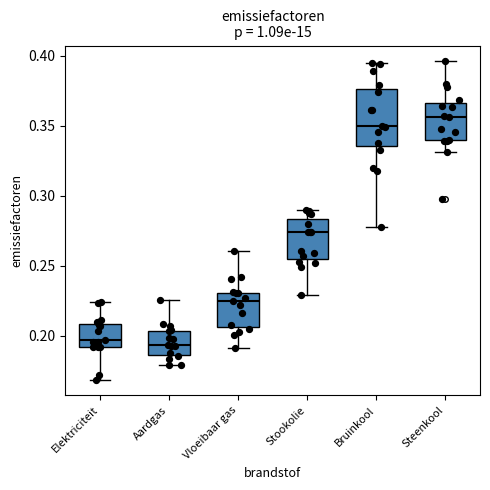

Which box is the tallest, from its lower edge to its upper edge?

Bruinkool